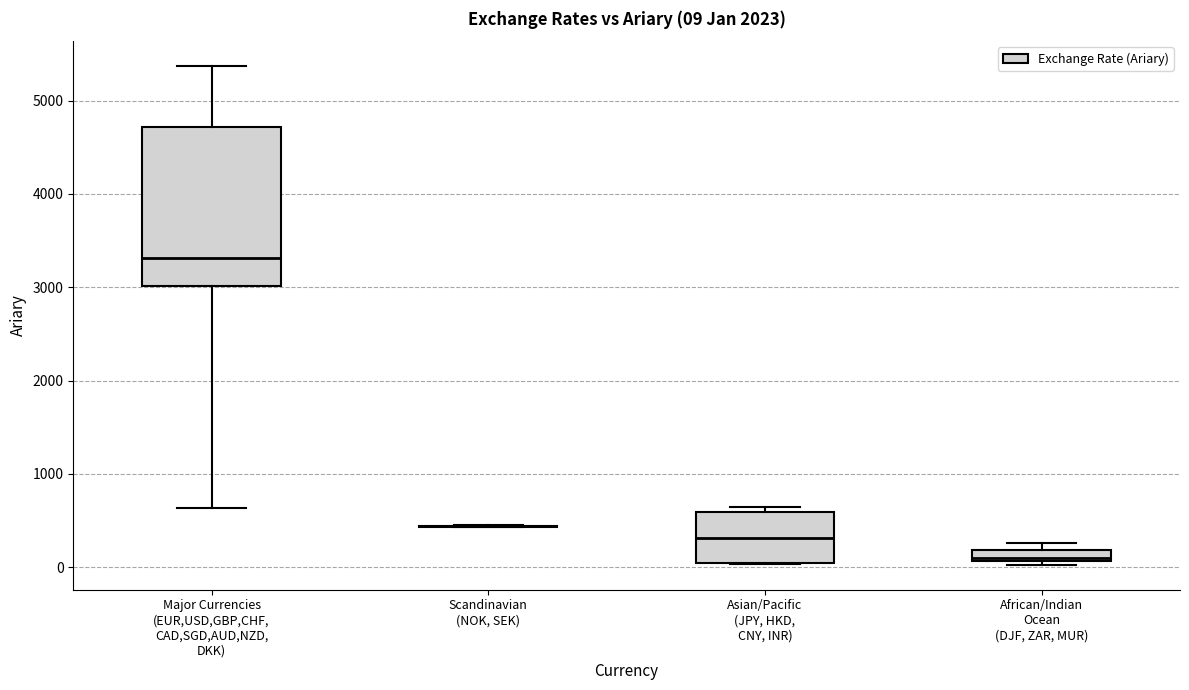

Comparing the boxes themselves (not the whiskers), which one is the tallest?

Major Currencies (EUR,USD,GBP,CHF, CAD,SGD,AUD,NZD, DKK)